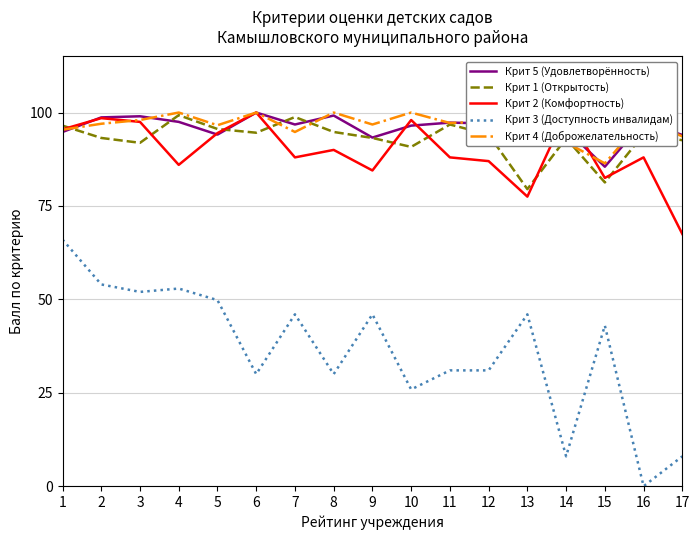

True or false: Крит 1 (Открытость) has more than 1 points higher than both neighbors.

True